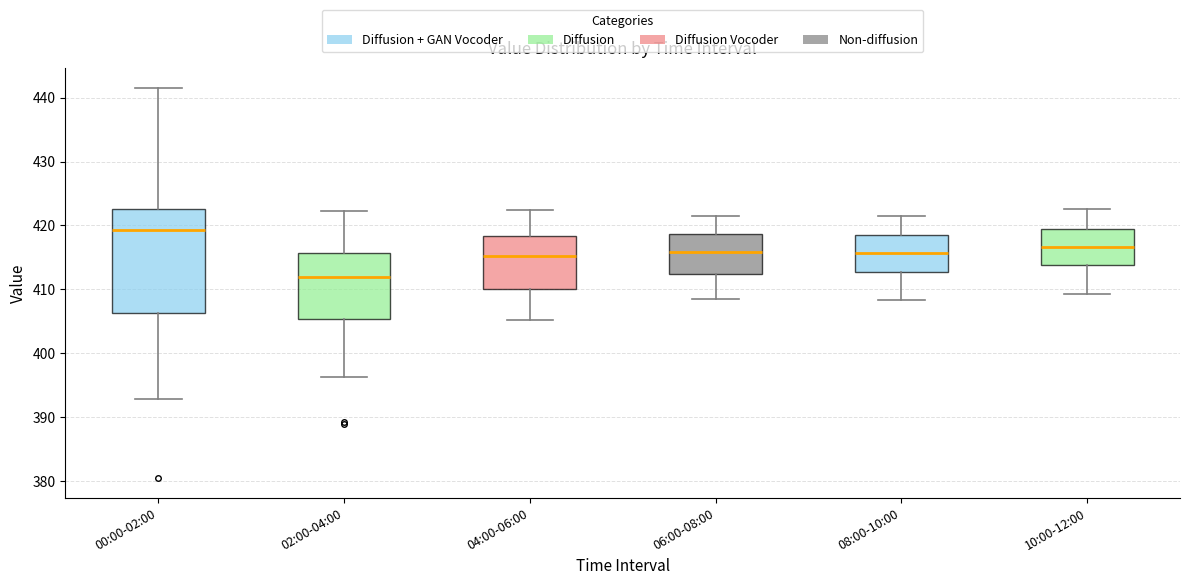

Which box is the tallest, from its lower edge to its upper edge?

00:00-02:00